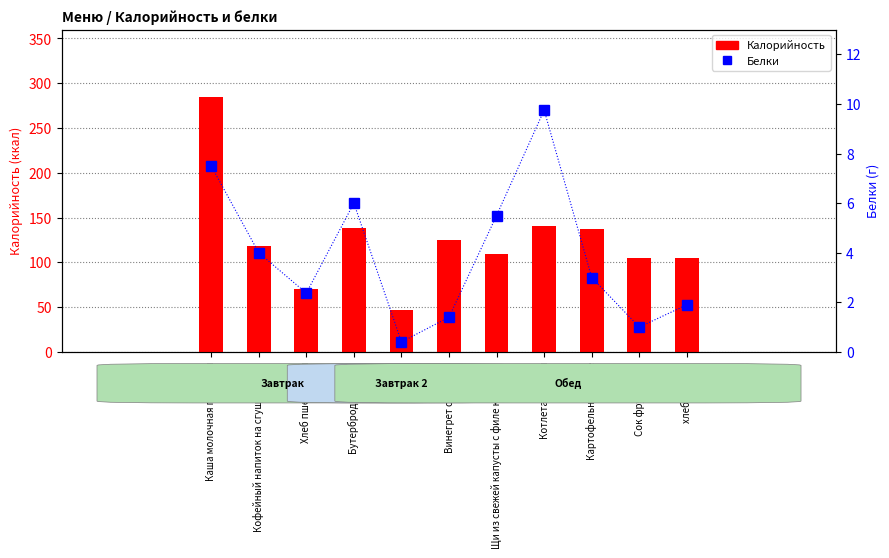

What is the sum of all Калорийность values?

1380.1